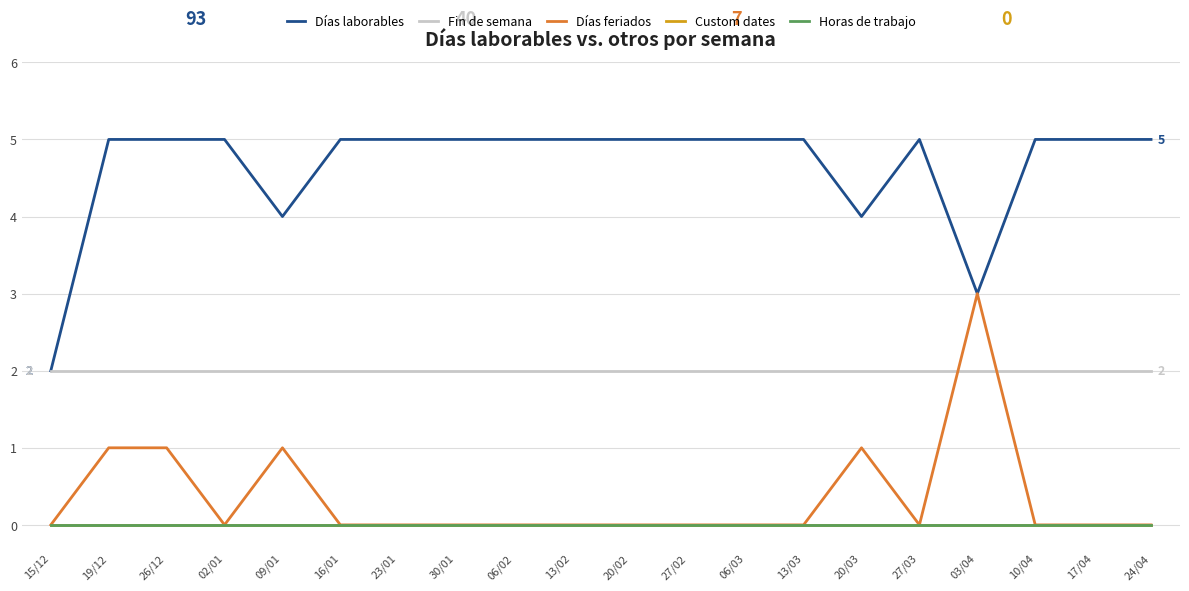

List the labels in order of Fin de semana value, largest first.

15/12, 19/12, 26/12, 02/01, 09/01, 16/01, 23/01, 30/01, 06/02, 13/02, 20/02, 27/02, 06/03, 13/03, 20/03, 27/03, 03/04, 10/04, 17/04, 24/04